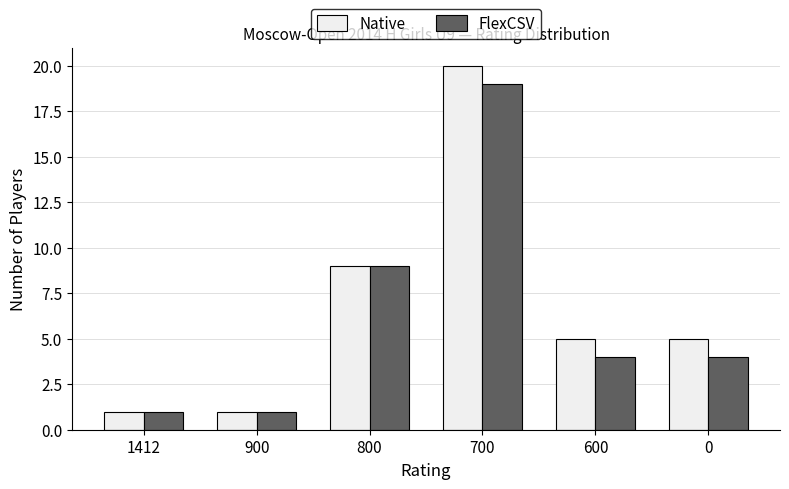

What is the average value of the FlexCSV series?

6